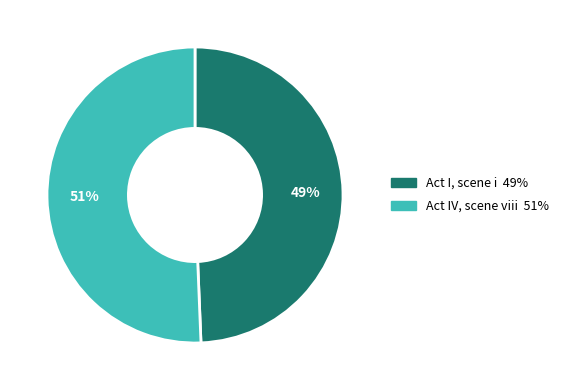

Is there a majority slice in this chart?

Yes